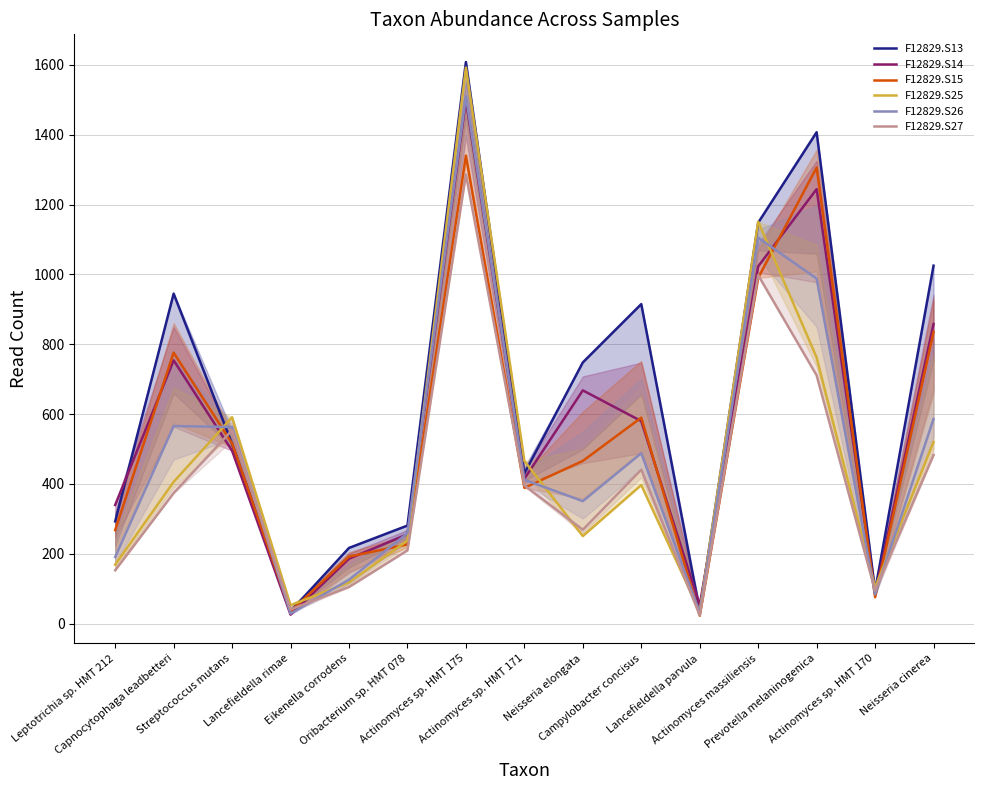

What is the difference between the maximum and minimum values in the F12829.S27 series?

1262